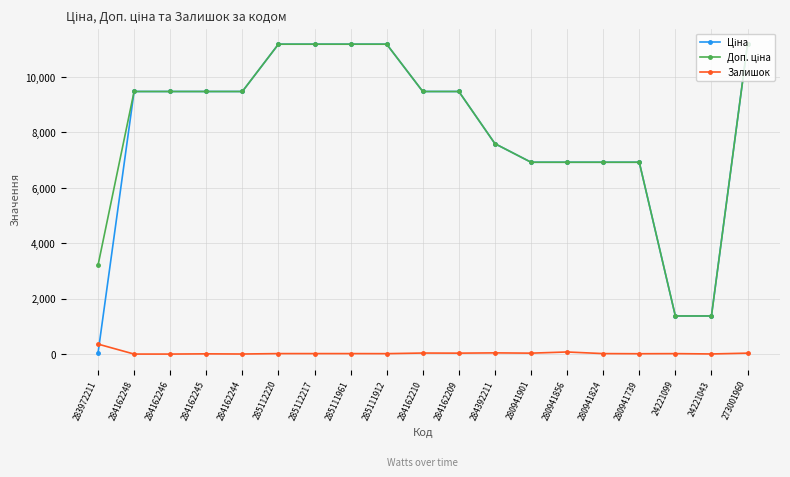

What is the difference between the highest and lowest values at 280941824?

6908.7